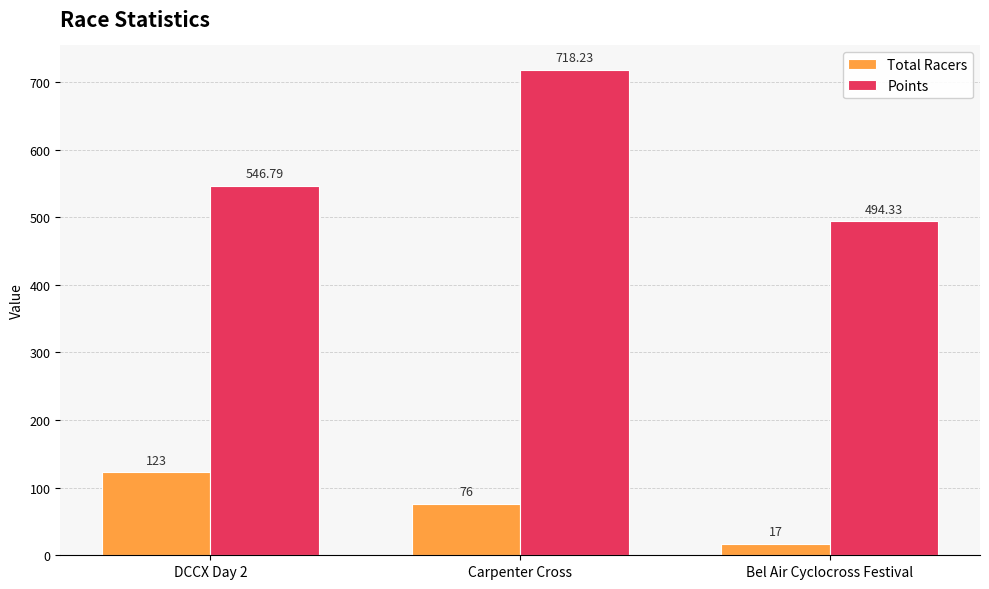

The Total Racers series shows 64.6 at DCCX Day 2. True or false?

False